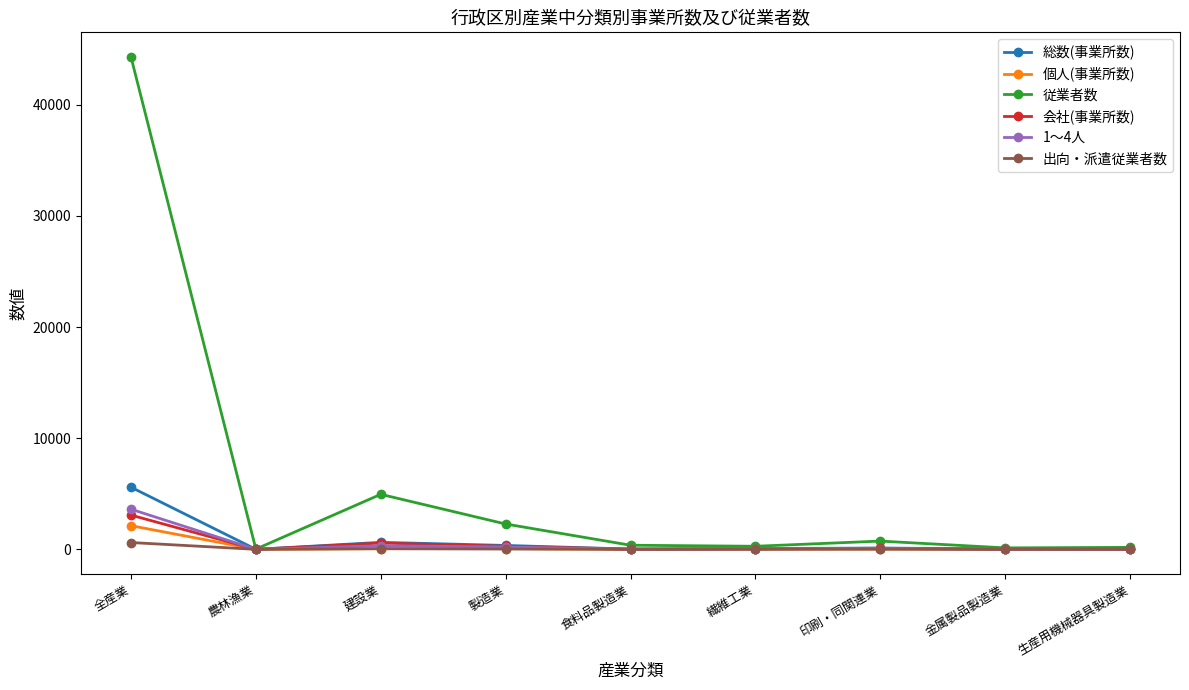

At 全産業, list the series in order from smallest to largest.

出向・派遣従業者数, 個人(事業所数), 会社(事業所数), 1〜4人, 総数(事業所数), 従業者数